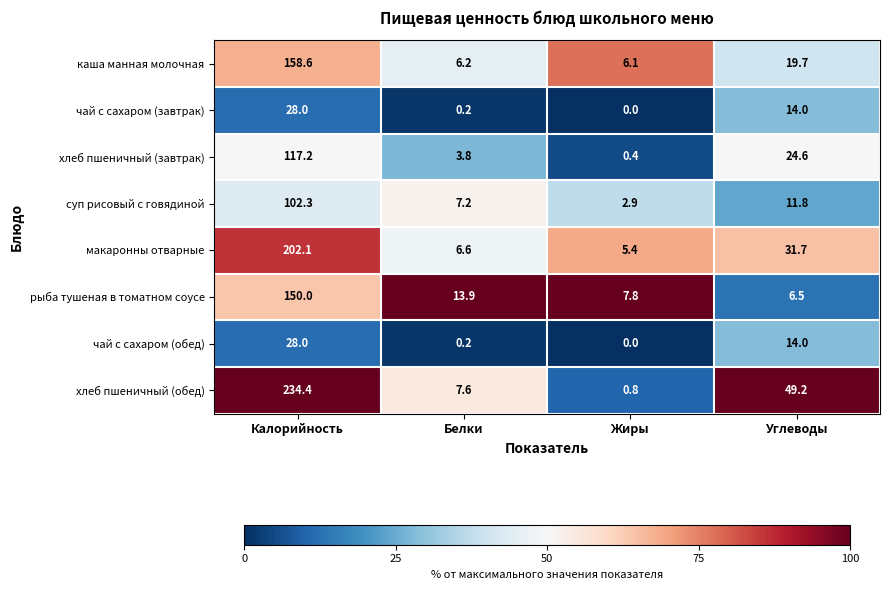

What is the spread (max minus min) of values at Углеводы?

42.7